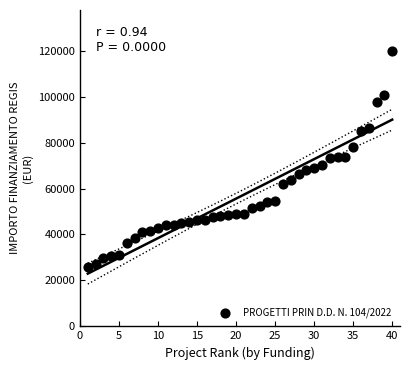

What is the range of Y values (max minus min)?

93941.0